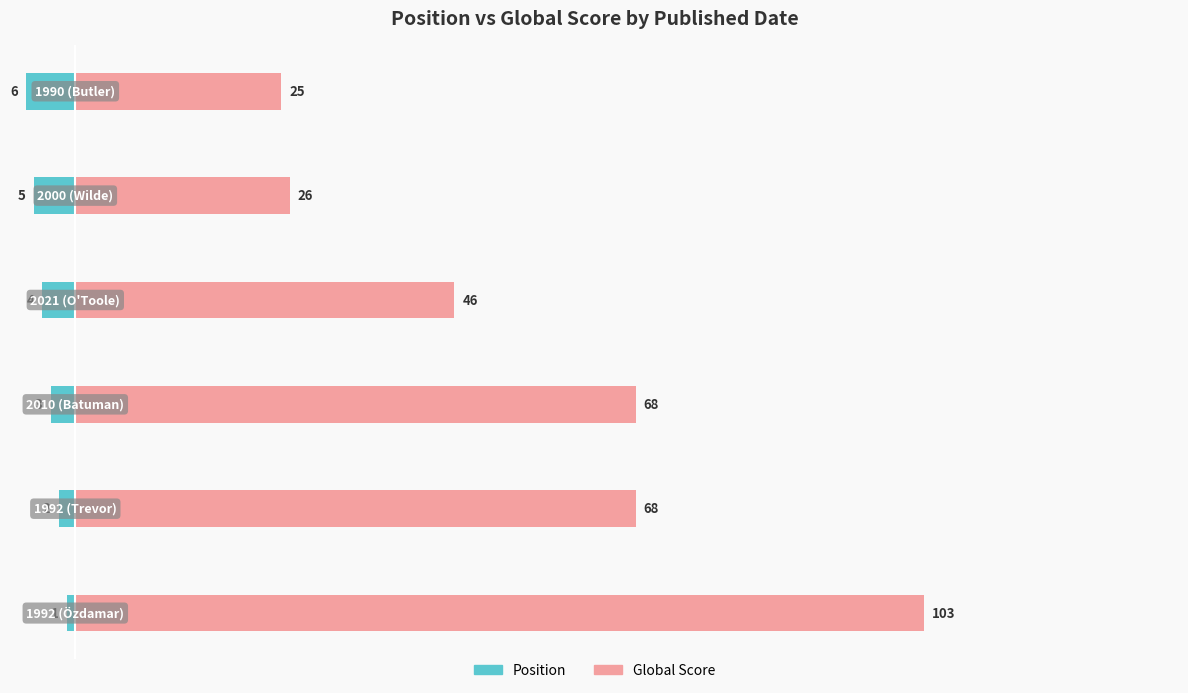

What is the difference between the maximum and minimum values in the Position series?

5